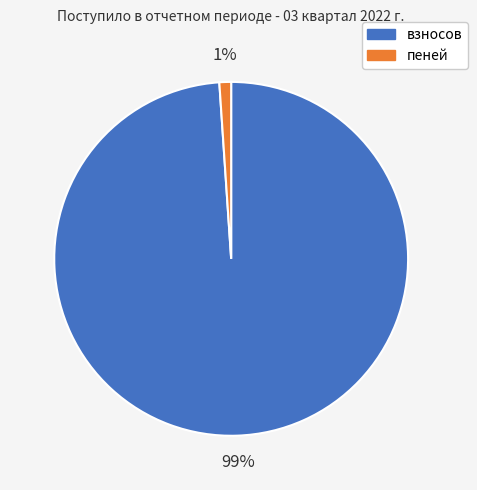

Do пеней and взносов together represent more than half of the pie?

Yes